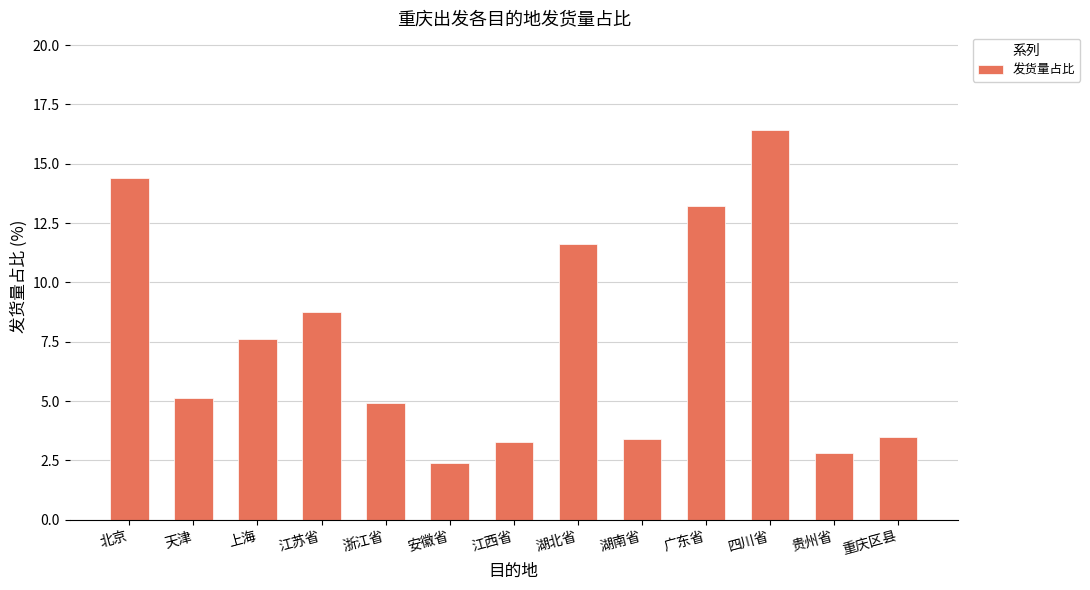

Read the value at 天津.

5.1